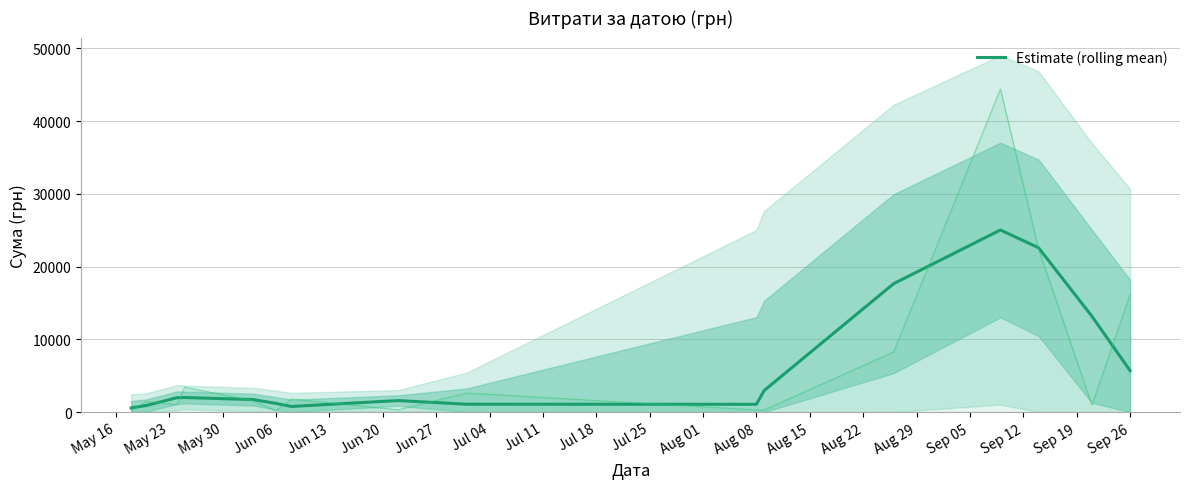

Is this an area chart (filled region under the line)?

No